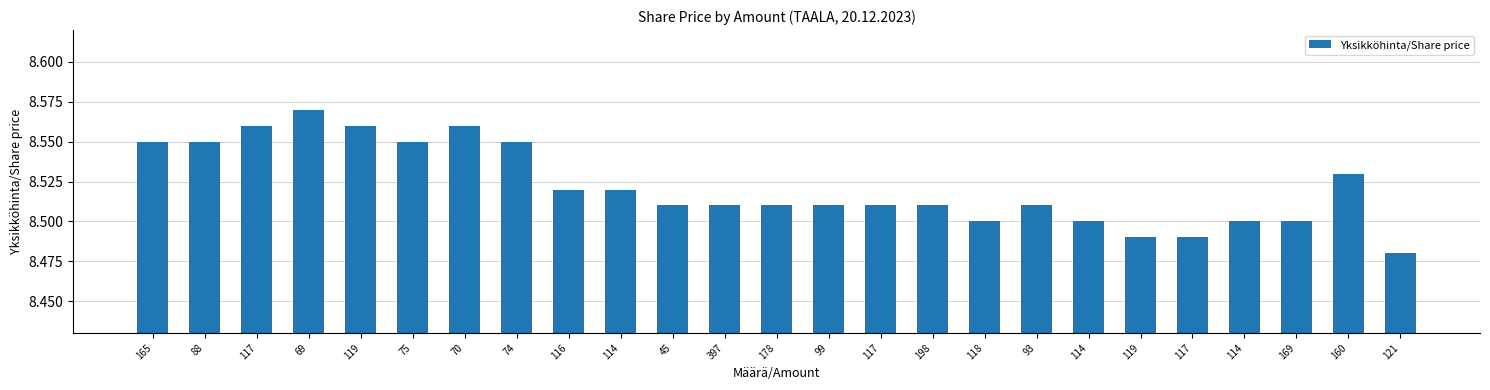

How many distinct data groups are displayed?

1